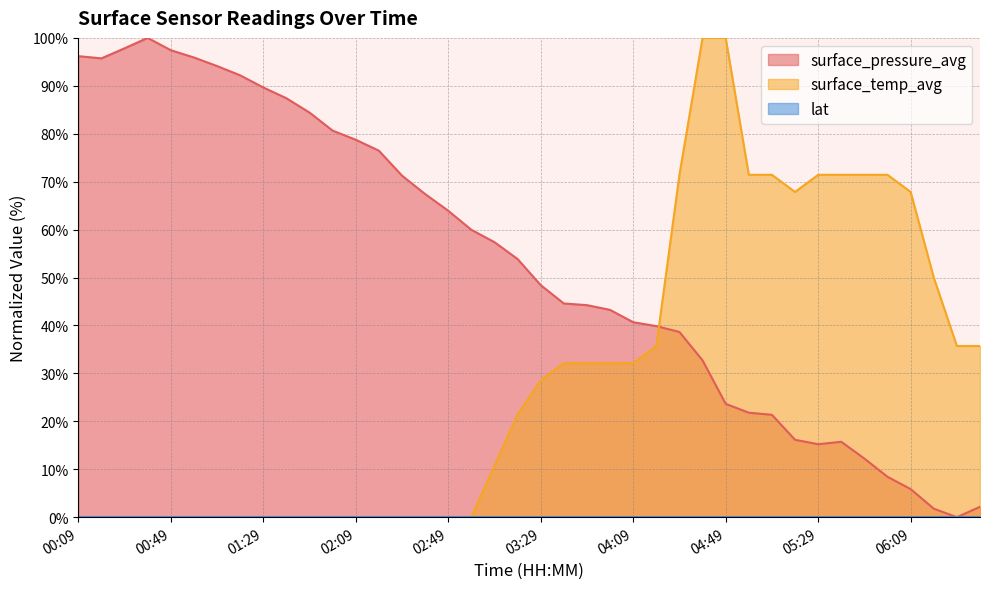

The value of surface_temp_avg at 04:29 is 71.4. True or false?

True